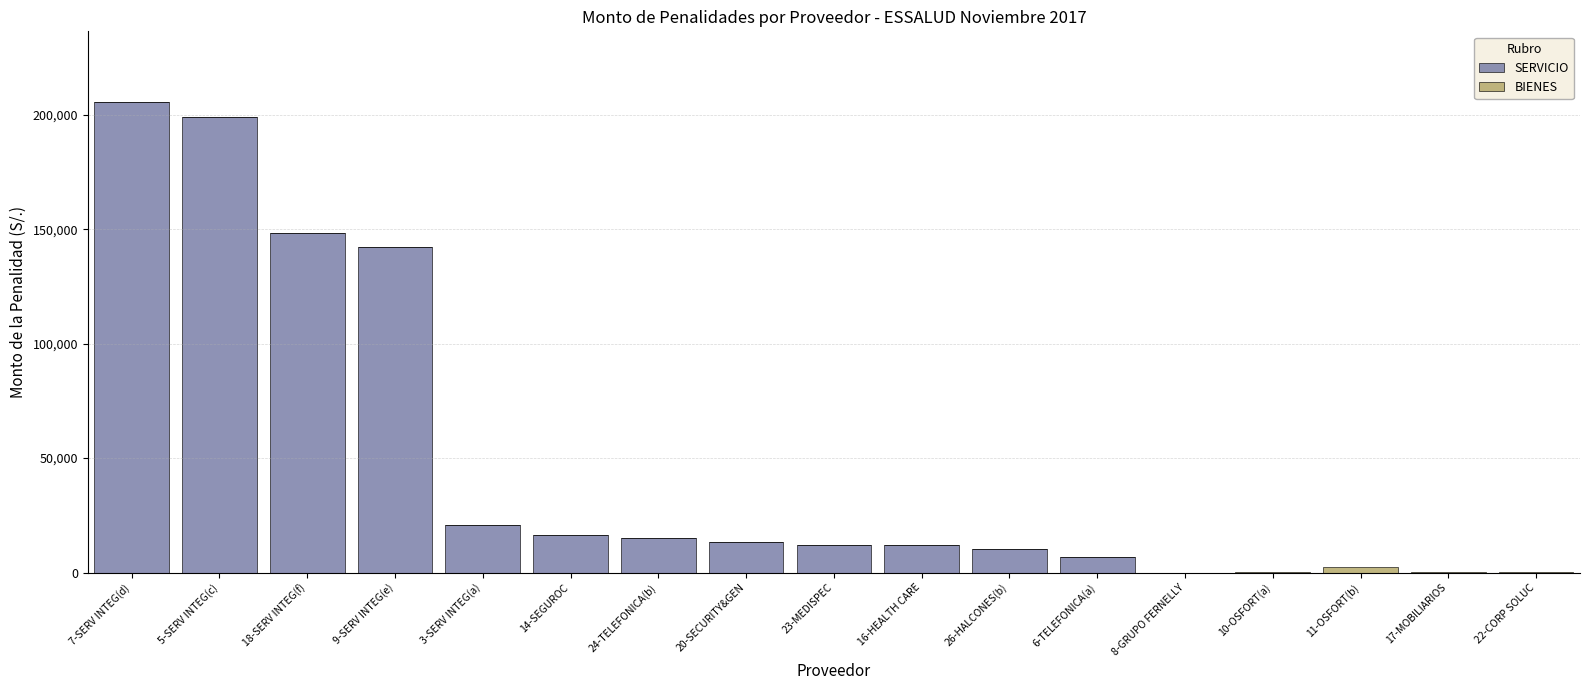

What is the sum of all SERVICIO values?

801838.4